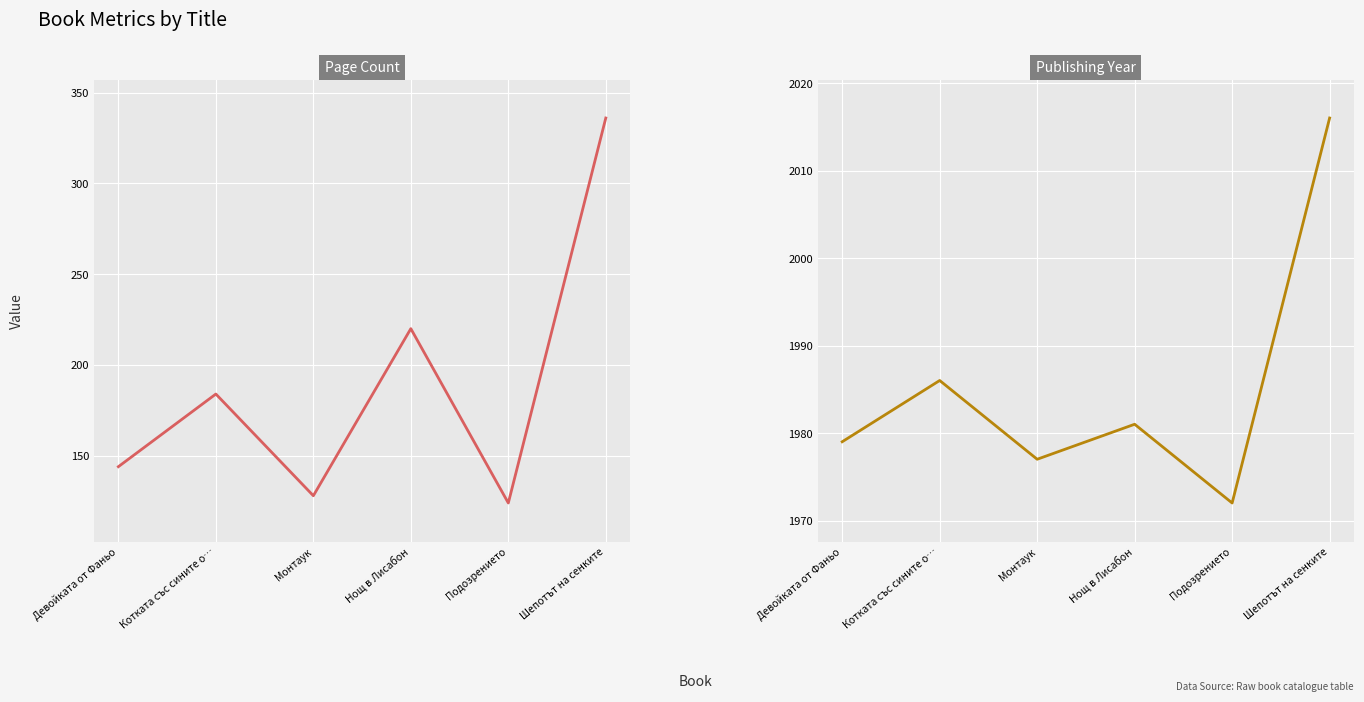

Rank the categories by pageCount value from lowest to highest.

Подозрението, Монтаук, Девойката от Фаньо, Котката със сините о…, Нощ в Лисабон, Шепотът на сенките